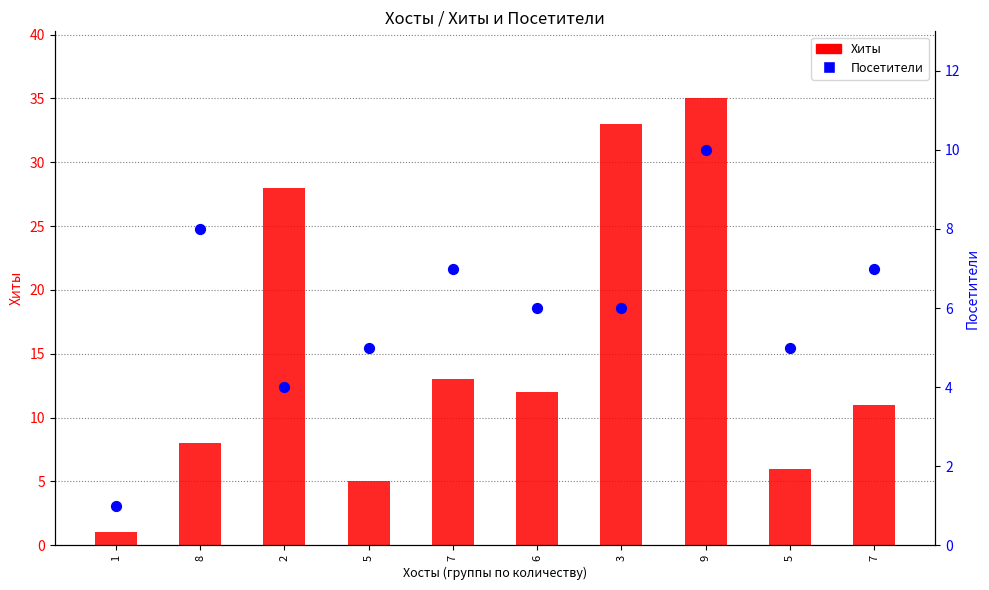

What is the total value across all series at 7?

20